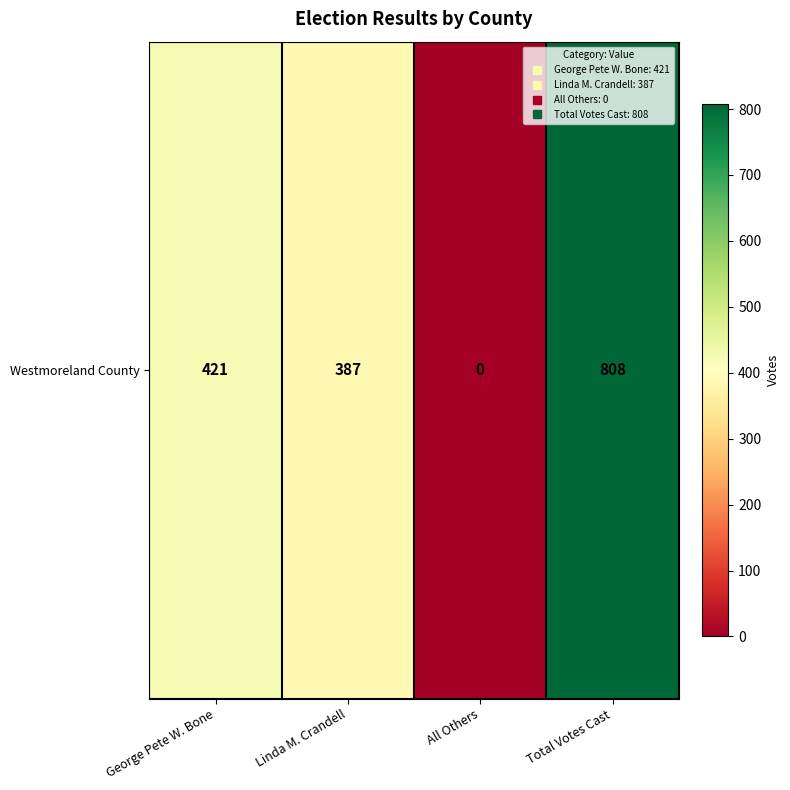

Approximately how many times larger is the value at Linda M. Crandell compared to Total Votes Cast?

0.5